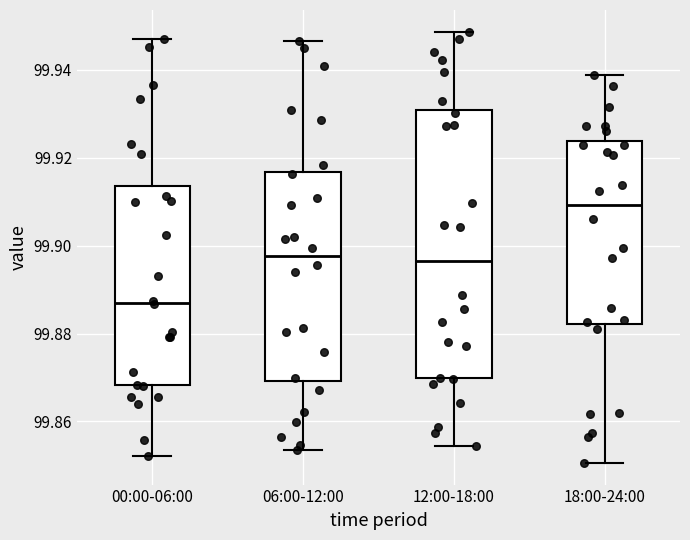

Reading left to right, read every box against the y-axis: the position of its median line, the range the box covers, and the ends of its whiskers. The values are not printed on the chart, so give them approximately, as read against the axis.

00:00-06:00: median 99.888, box 99.868 to 99.914, whiskers 99.852 to 99.946
06:00-12:00: median 99.898, box 99.870 to 99.916, whiskers 99.854 to 99.946
12:00-18:00: median 99.896, box 99.870 to 99.930, whiskers 99.854 to 99.948
18:00-24:00: median 99.910, box 99.882 to 99.924, whiskers 99.850 to 99.938